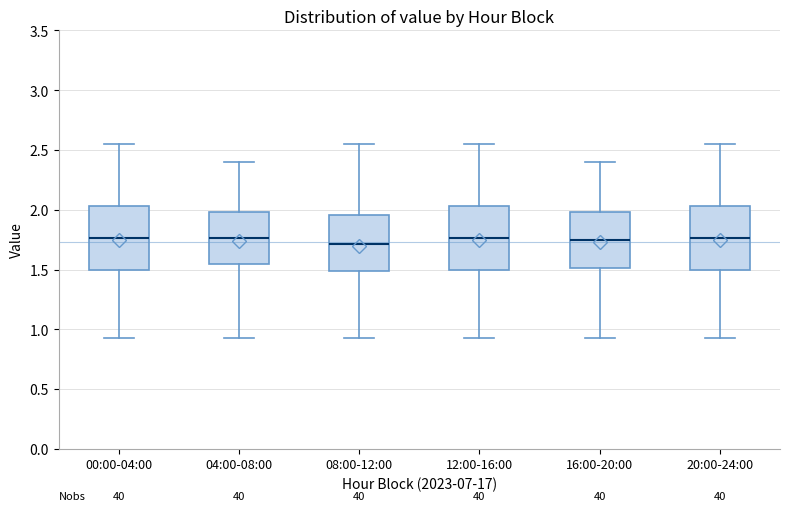

Reading left to right, transcribe this box plot: for each box, give where its median line is, the range the box spans, and where its two whiskers end, as read against the y-axis. The values are not printed on the chart, so give them approximately, as read against the axis.

00:00-04:00: median 1.75, box 1.50 to 2.05, whiskers 0.95 to 2.55
04:00-08:00: median 1.75, box 1.55 to 2.00, whiskers 0.95 to 2.40
08:00-12:00: median 1.70, box 1.50 to 1.95, whiskers 0.95 to 2.55
12:00-16:00: median 1.75, box 1.50 to 2.05, whiskers 0.95 to 2.55
16:00-20:00: median 1.75, box 1.50 to 2.00, whiskers 0.95 to 2.40
20:00-24:00: median 1.75, box 1.50 to 2.05, whiskers 0.95 to 2.55